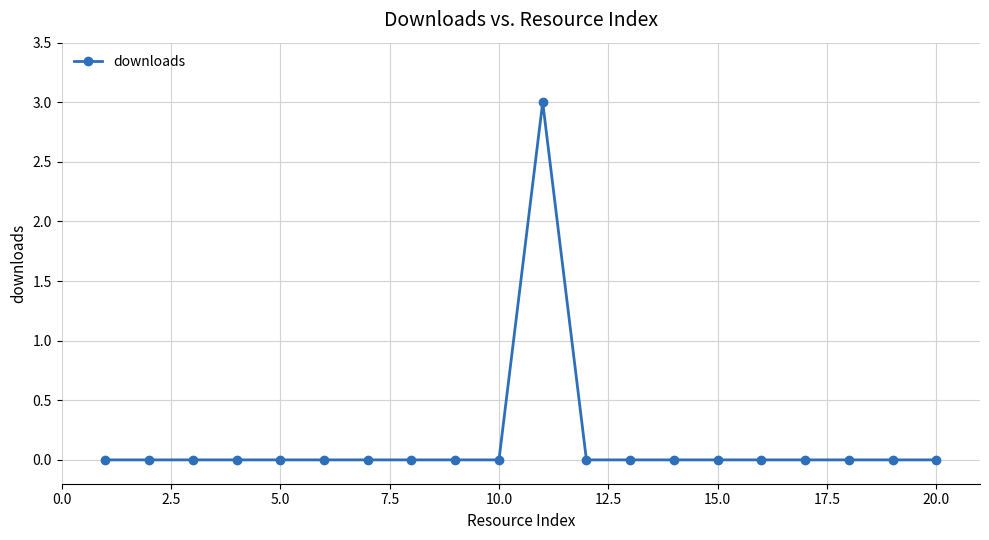

Reading right to left, extract all data points from this chart.

0	0	0	0	0	0	0	0	0	3	0	0	0	0	0	0	0	0	0	0